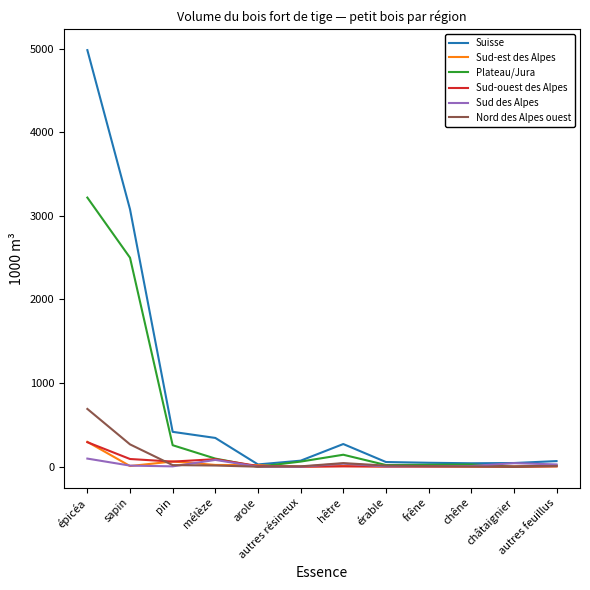

True or false: Plateau/Jura has a value of 143 at hêtre.

True